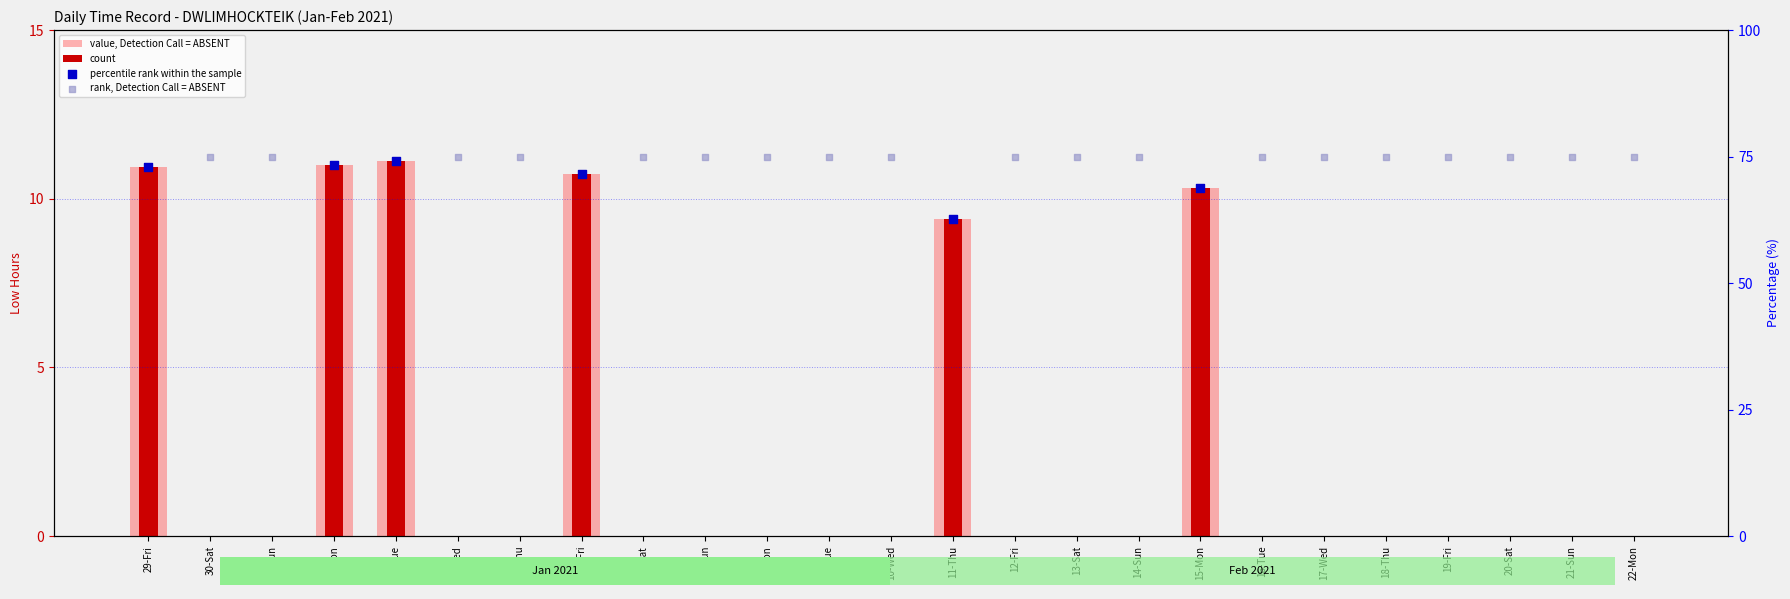

Is the value of count at 19-Fri greater than the value of value, Detection Call = ABSENT at 31-Sun?

No